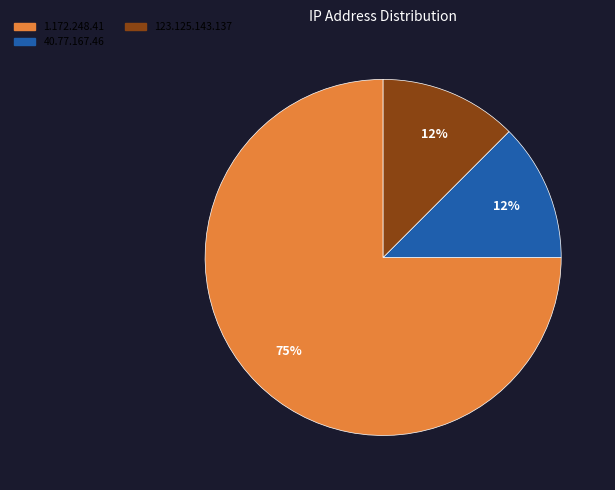

Is it true that 123.125.143.137 is 20% of the pie?

False